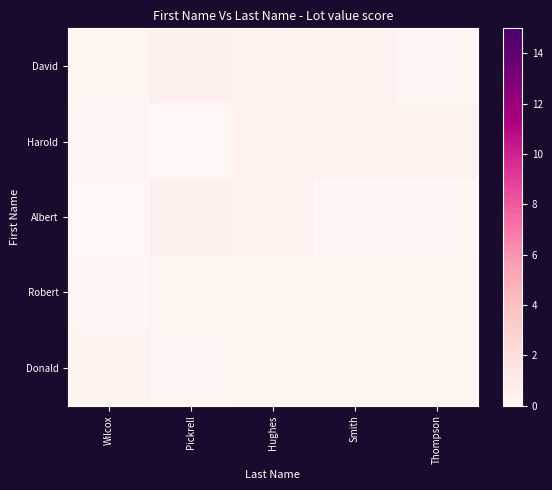

What is the spread (max minus min) of values at Smith?

0.2